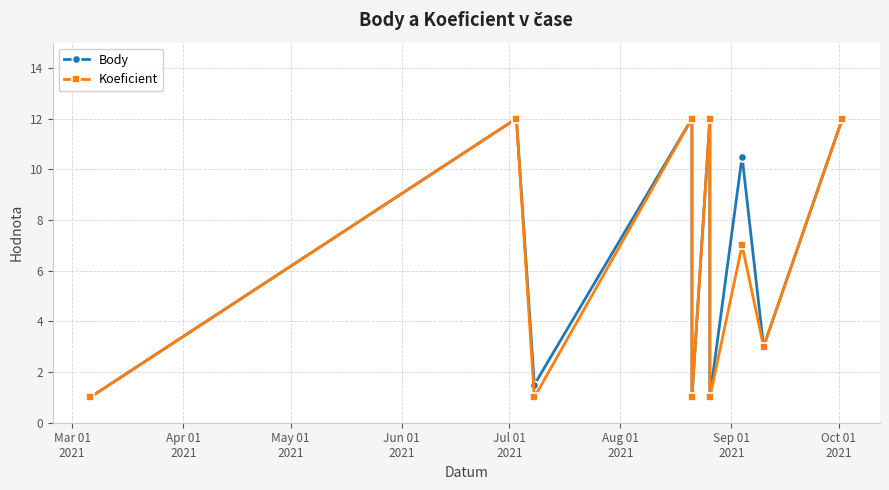

Which series has the largest range (max minus min)?

Body